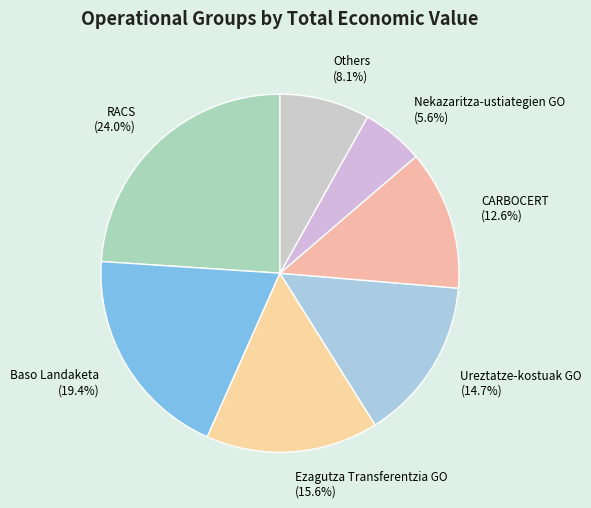

To the nearest percent, what is the average slice percentage?

14%